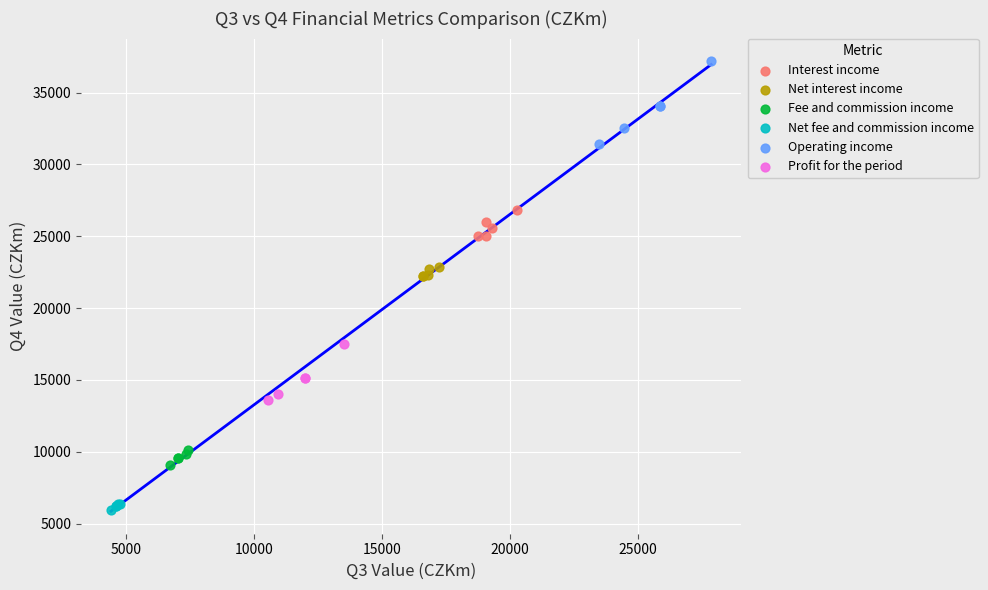

Which series contains the lowest Y value?

Net fee and commission income